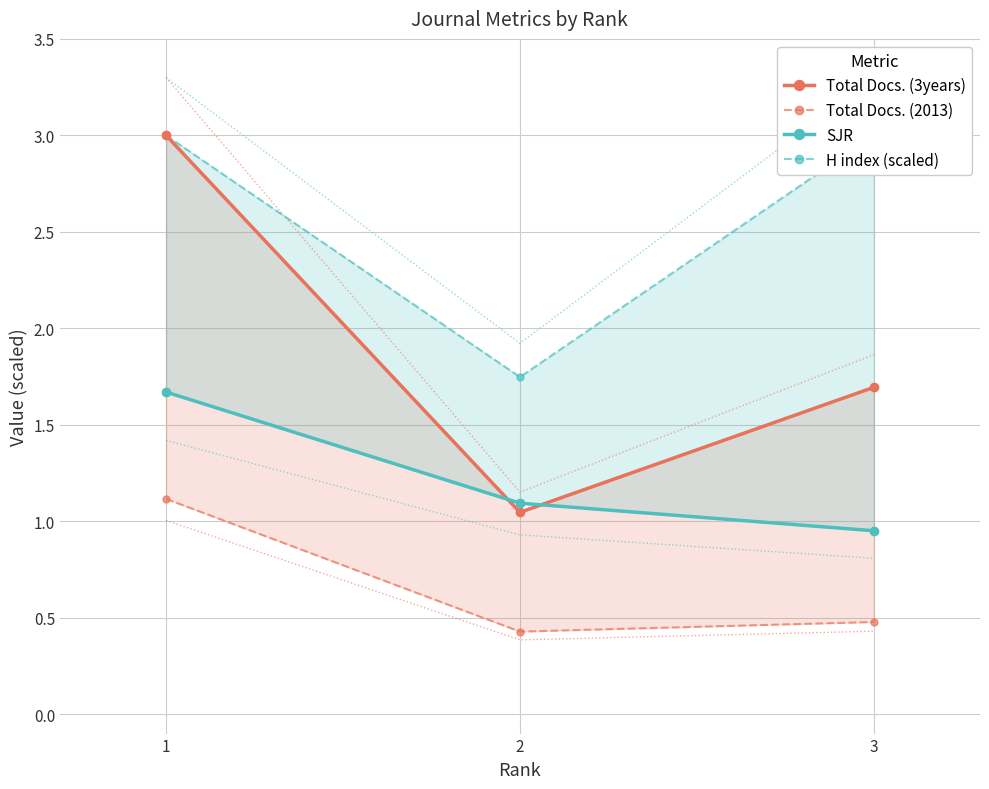

Between 1 and 2, which series saw the biggest shift?

Total Docs. (3years)